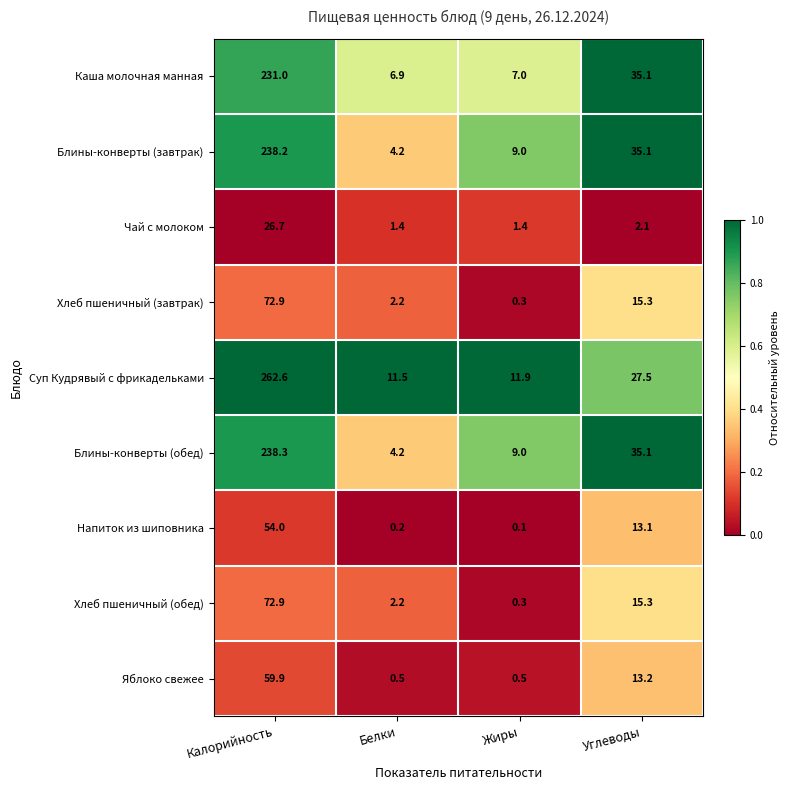

Rank the categories by Каша молочная манная value from highest to lowest.

Калорийность, Углеводы, Жиры, Белки